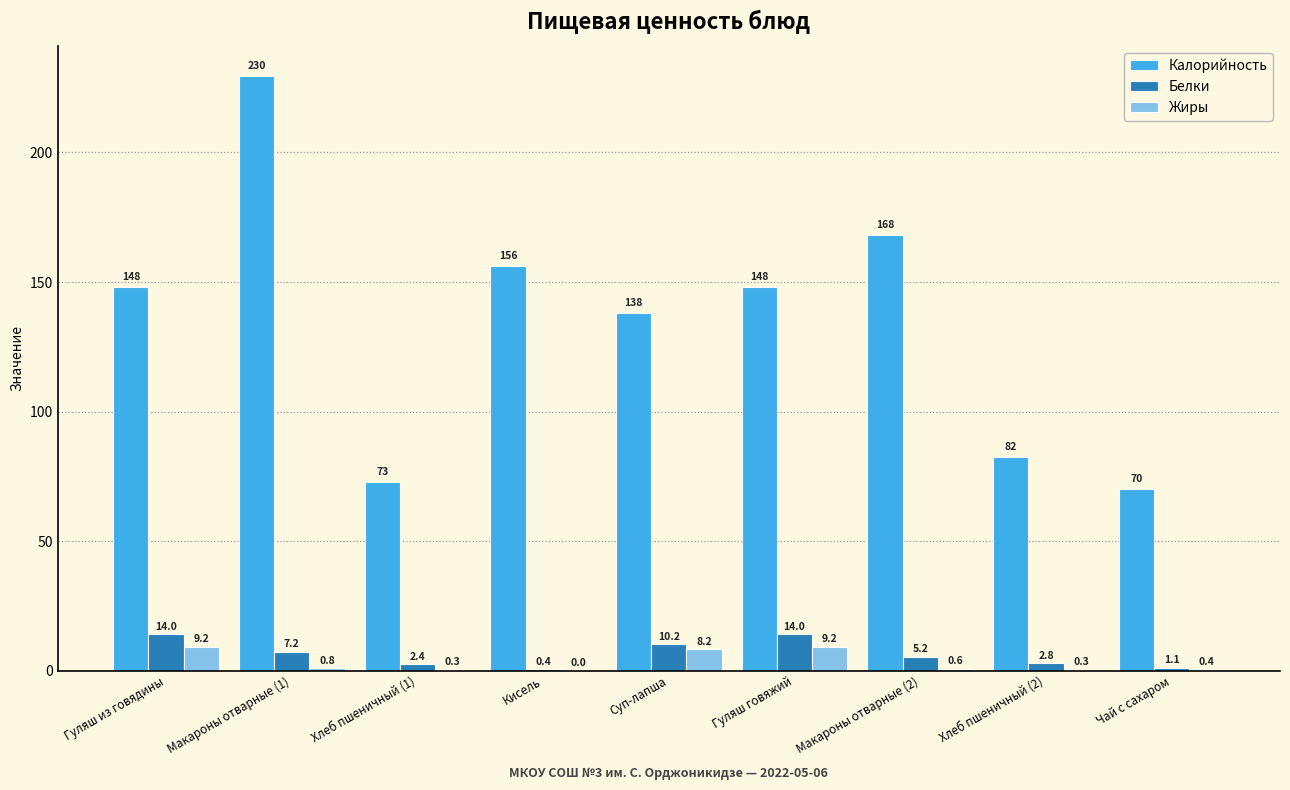

Read the Калорийность value at Макароны отварные (1).

229.6